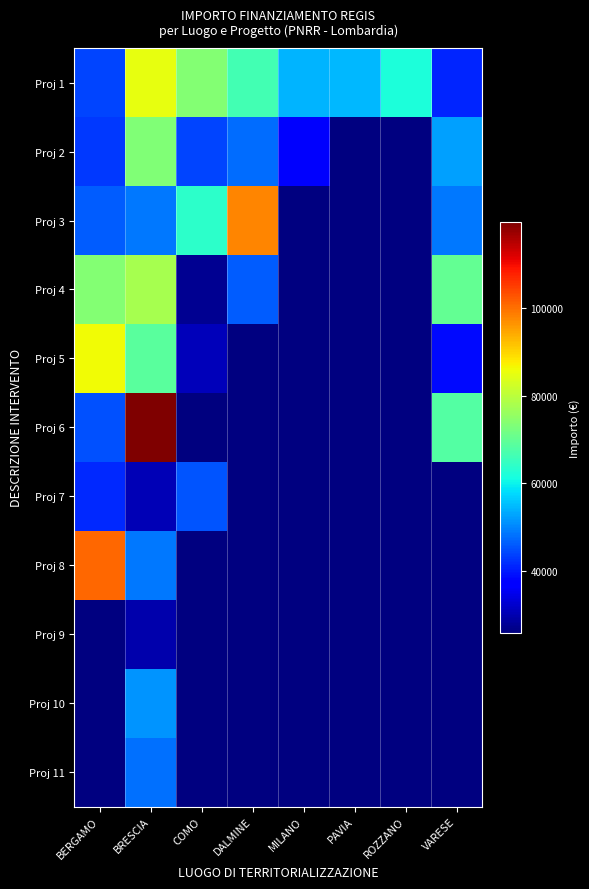

How many values in Proj 10 are above zero?

1